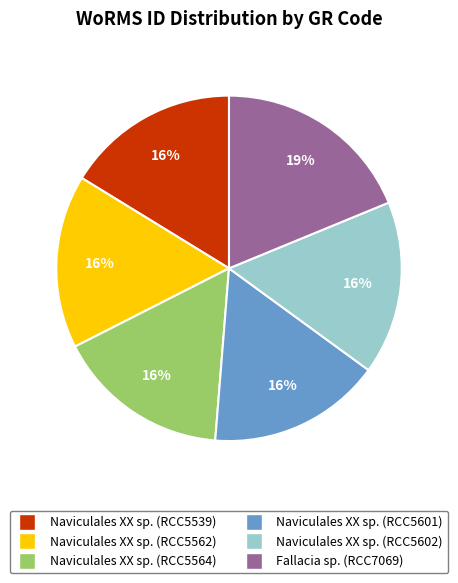

What is the ratio of the value at Naviculales XX sp. (RCC5539) to the value at Naviculales XX sp. (RCC5562)?

1.0